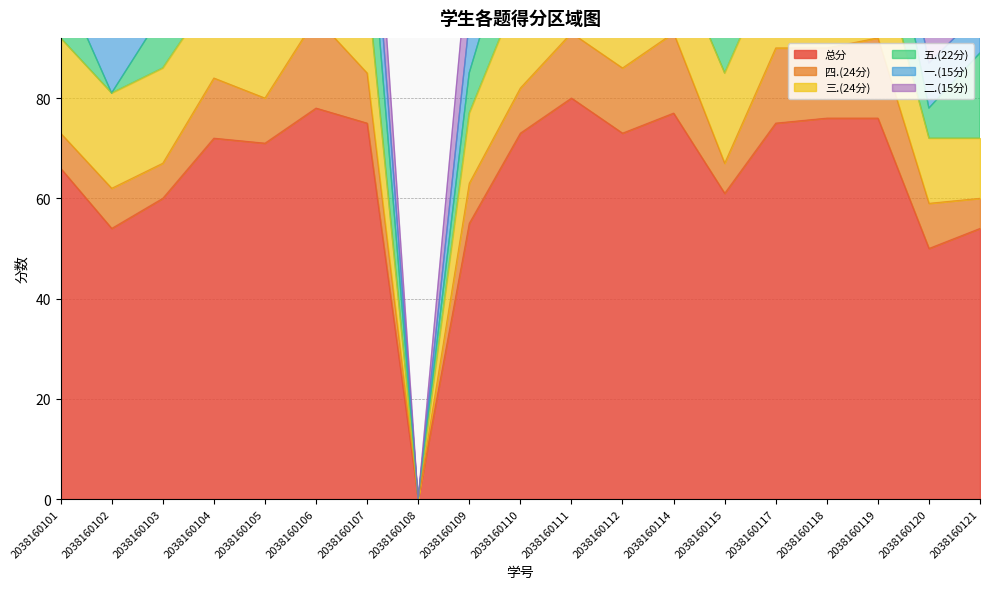

True or false: 二.(15分) and 一.(15分) intersect in this chart.

True